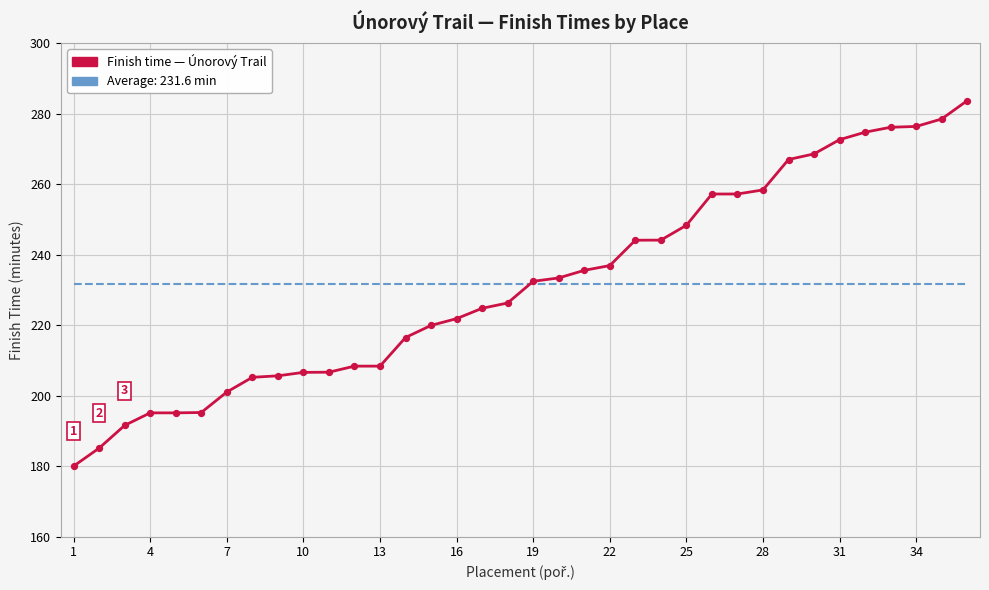

What is the change in value from 25 to 28?

+9.8